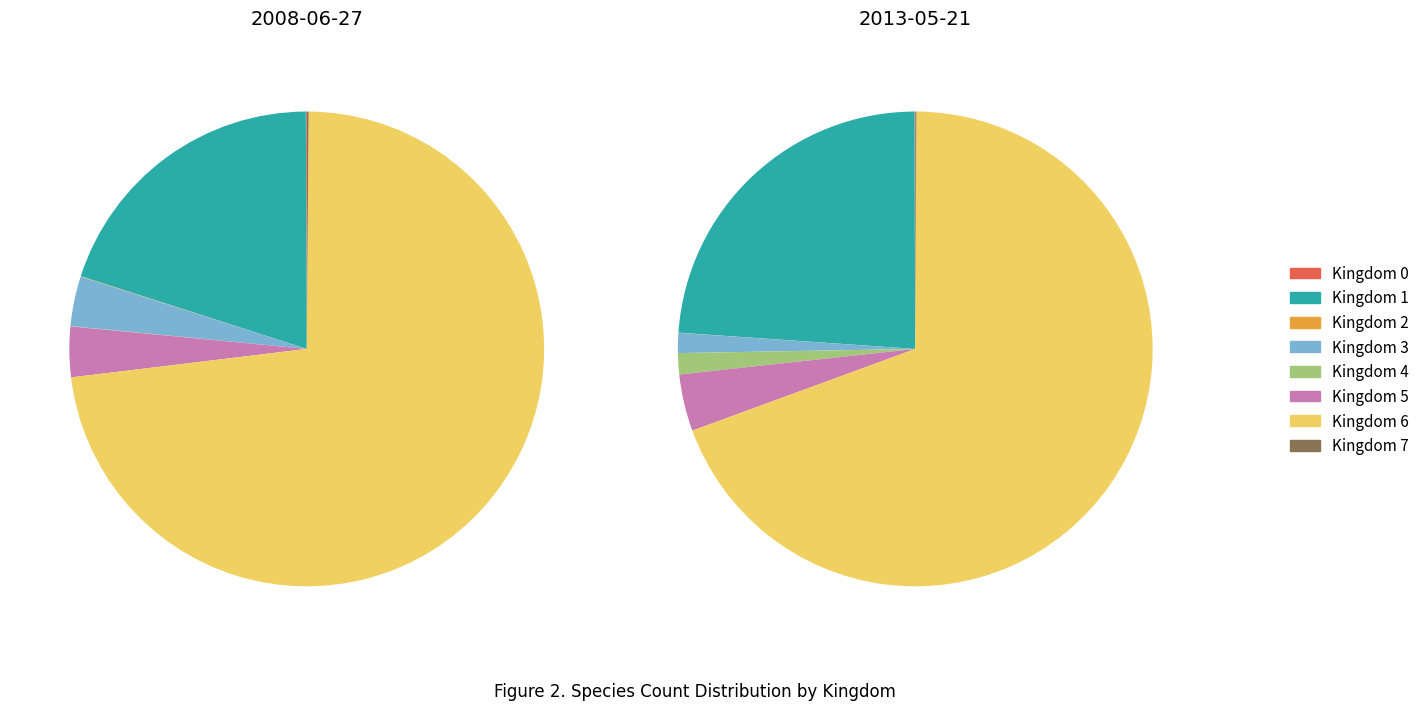

What is the change in value from 6 to 7?

-67138